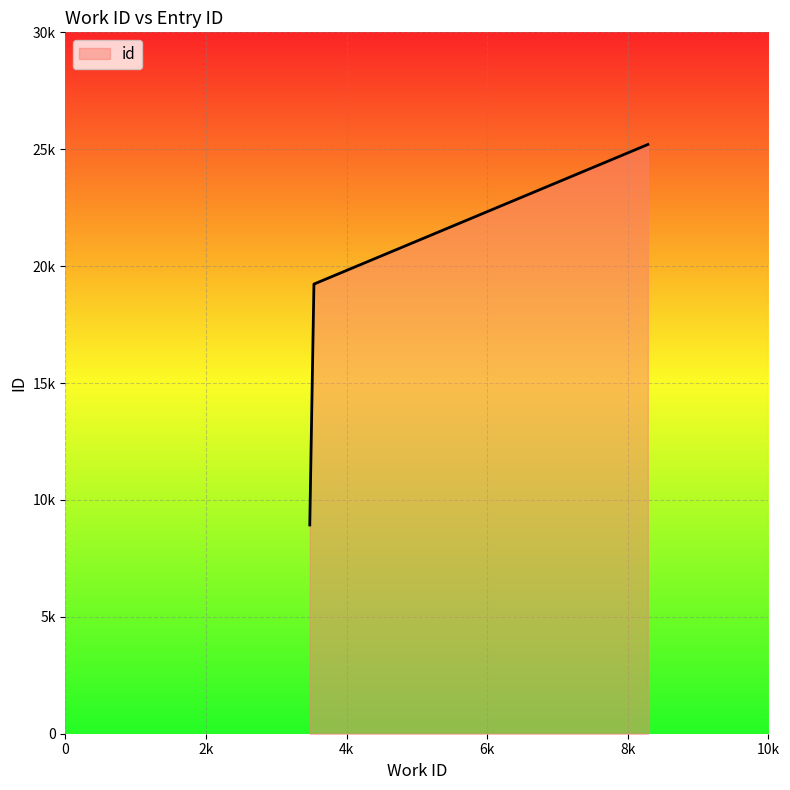

What is the approximate value at 3535, to the nearest 50?

19200